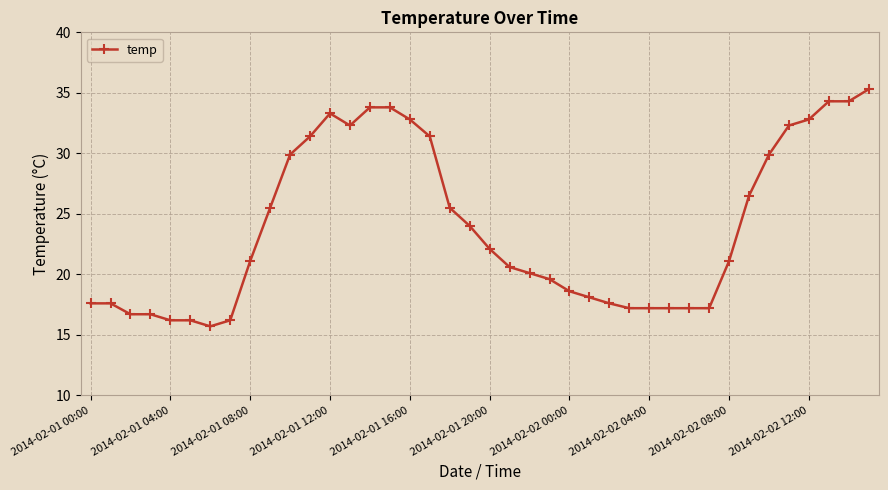

Does the chart have visible grid lines?

Yes